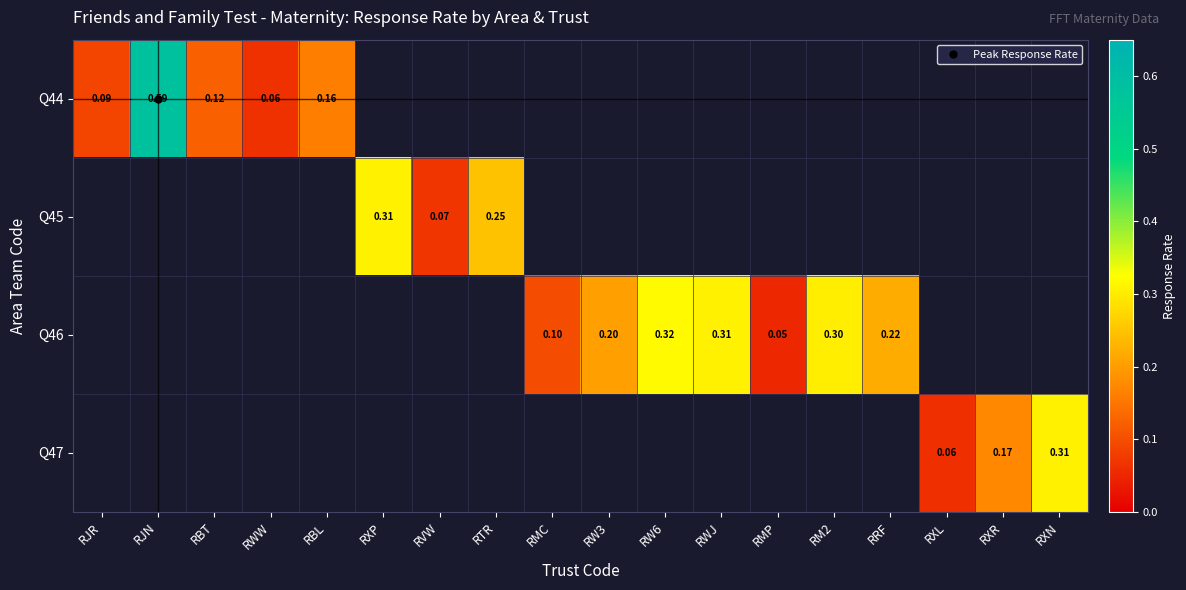

Which has a higher value, RMP or RWW?

RWW